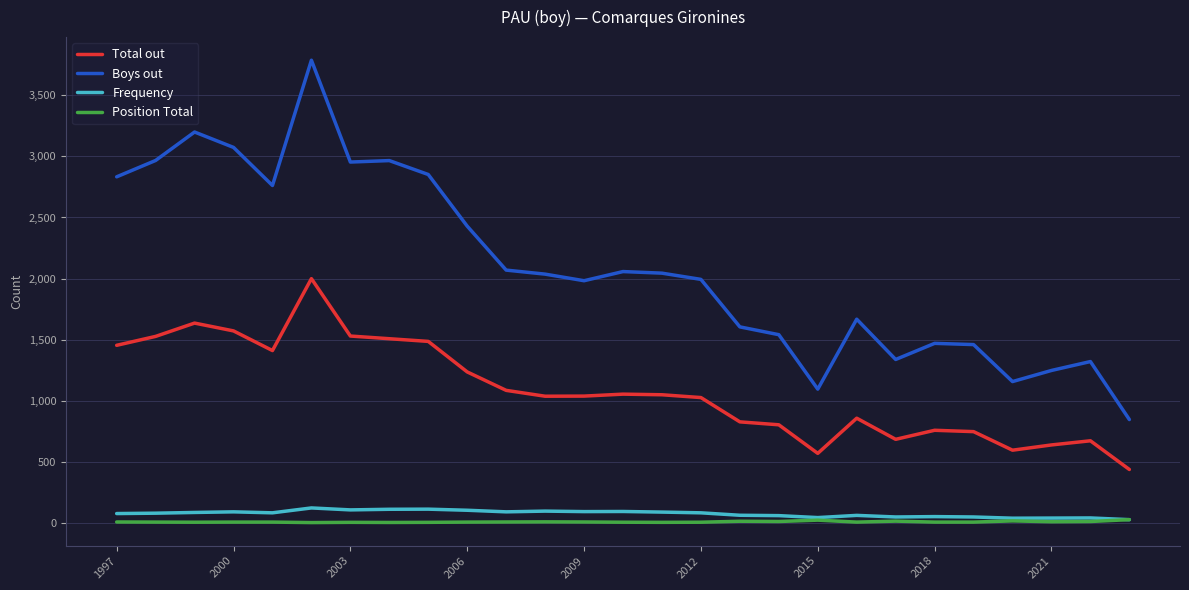

True or false: Position Total and Boys out intersect in this chart.

False